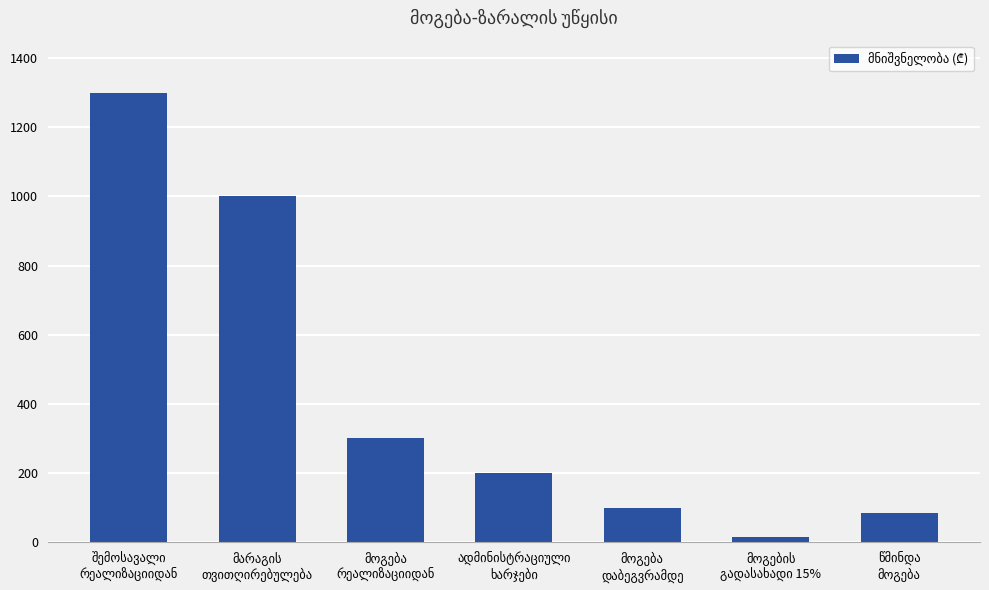

What is the greatest value displayed?

1300